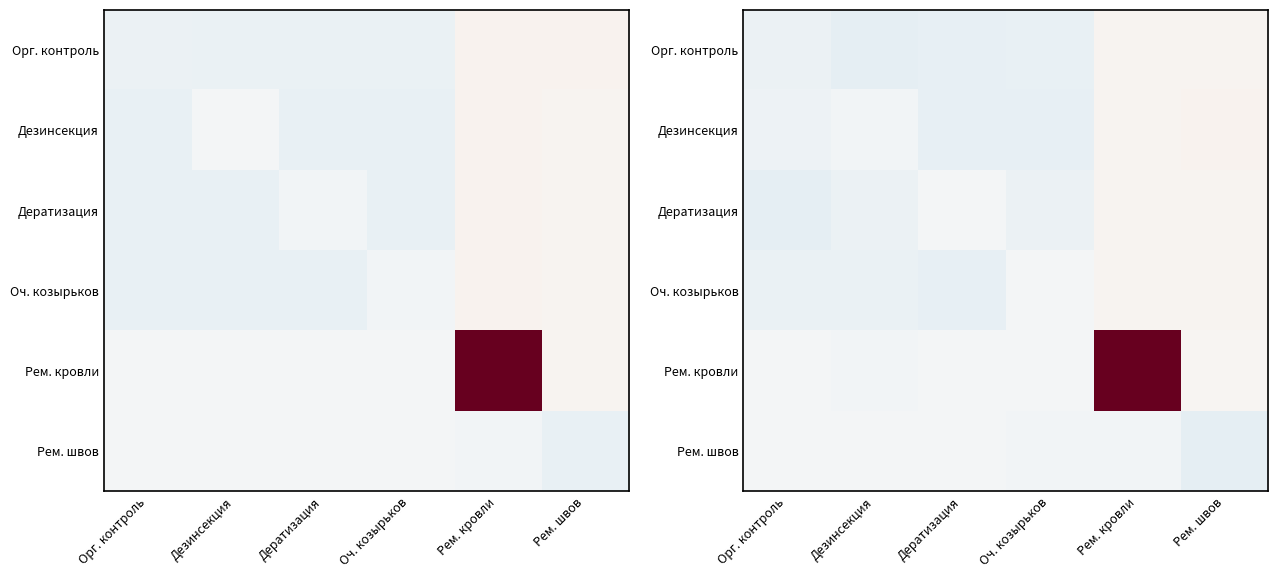

Which category has the highest value in the Рем. швов series?

Дератизация